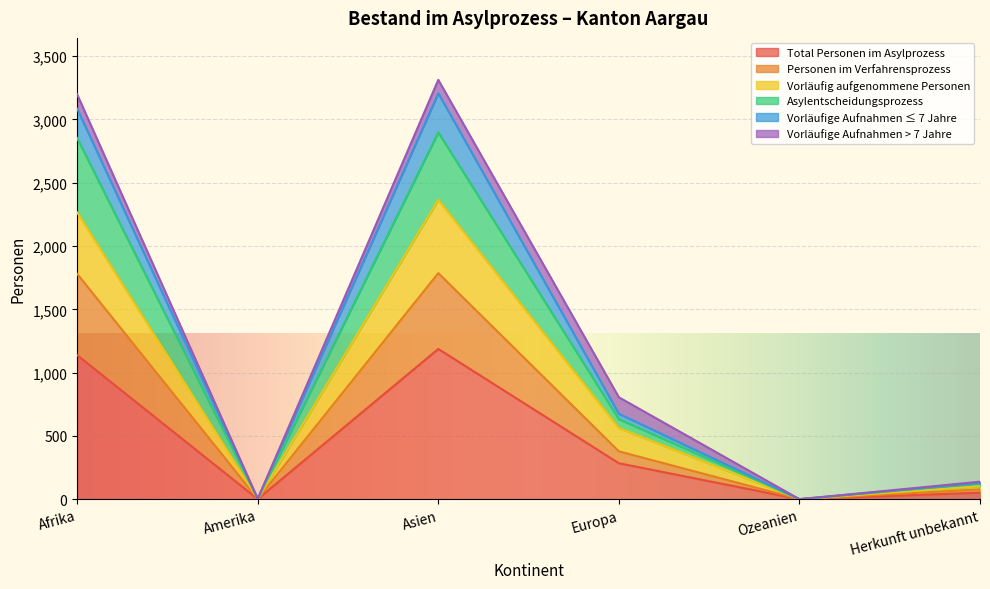

What is the average value of the Vorläufig aufgenommene Personen series?

883